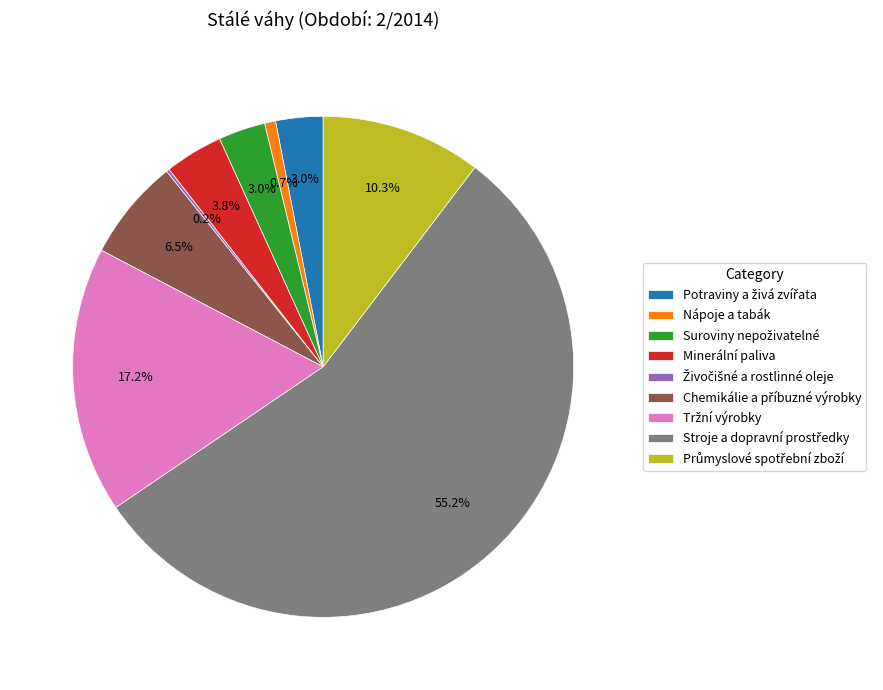

How much of the chart is everything except Minerální paliva?

96.2%